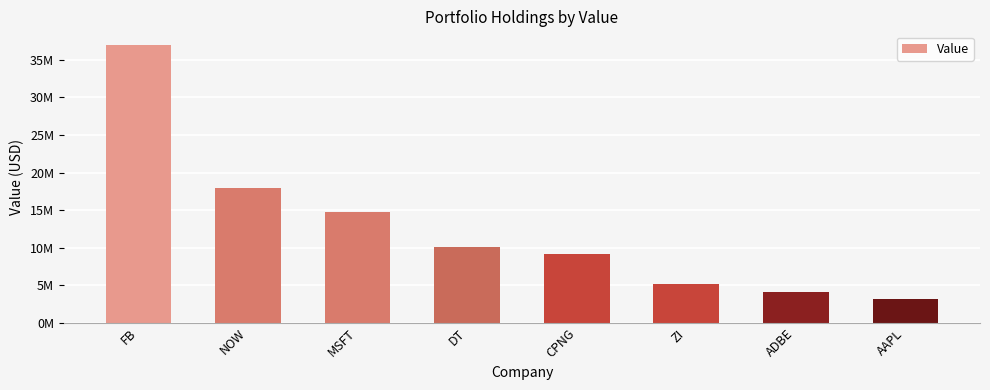

The chart shows a value of 6889212 at NOW. True or false?

False